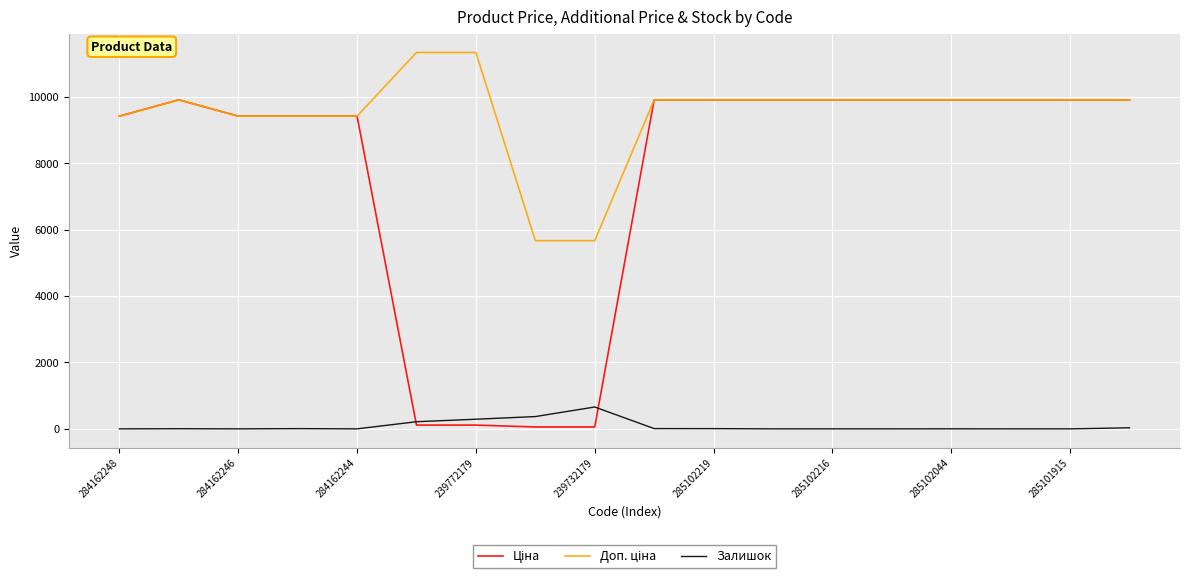

What is the maximum value shown in the chart?

11334.0